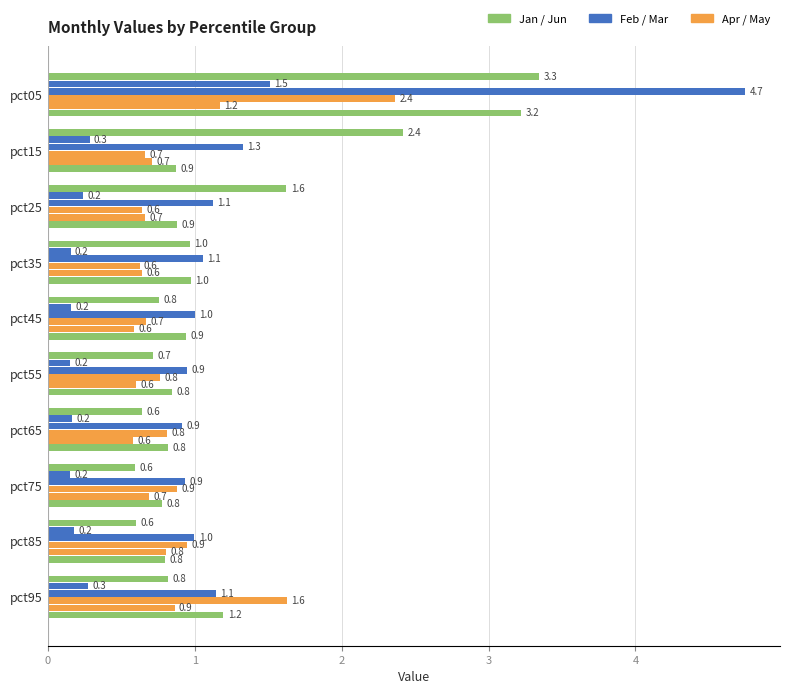

What is the minimum value shown in the chart?

0.2